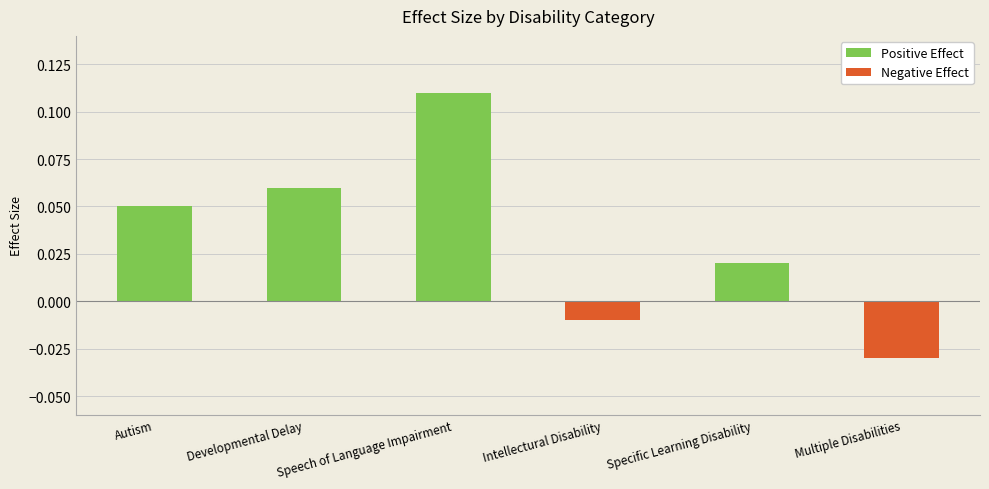

How many negative values are there?

2